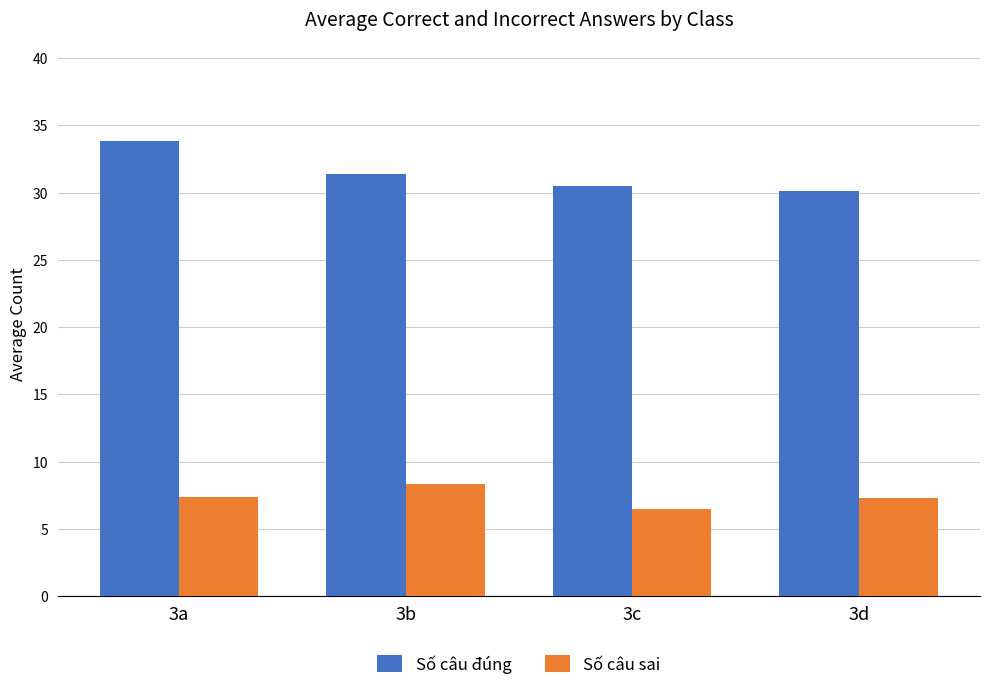

What is the highest value of the Số câu sai series?

8.3